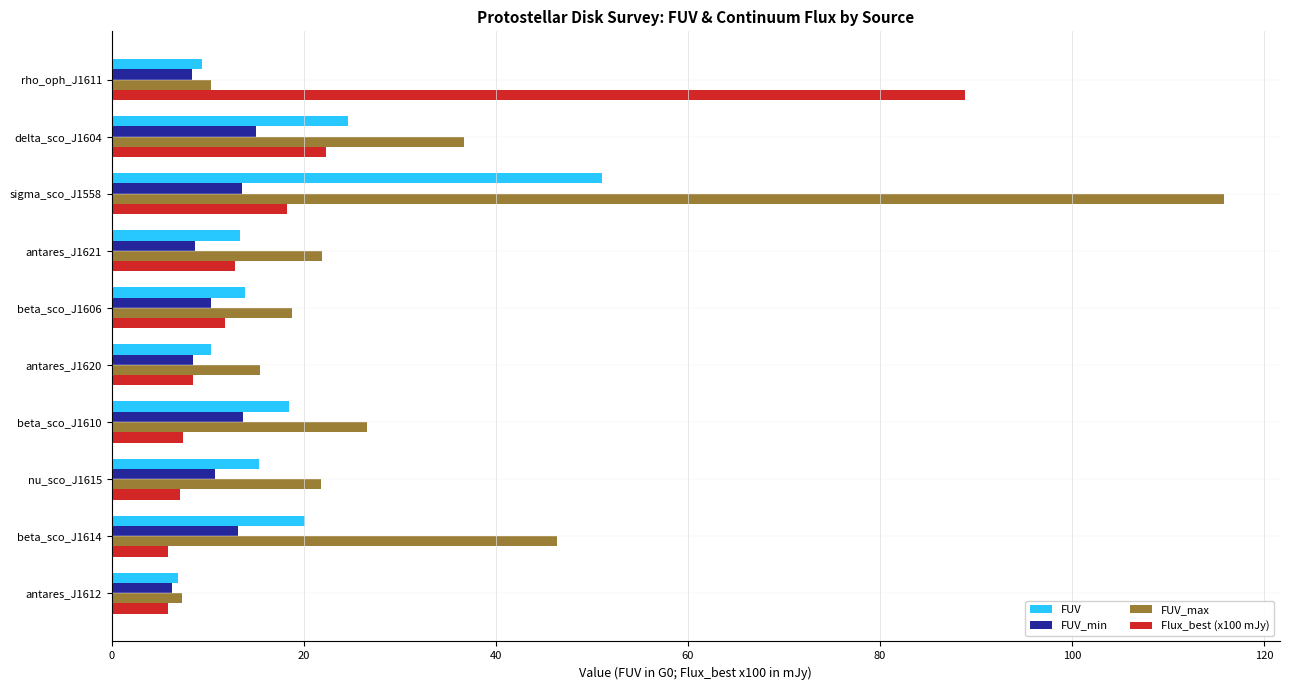

Between sigma_sco_J1558 and beta_sco_J1606, which series saw the biggest shift?

FUV_max